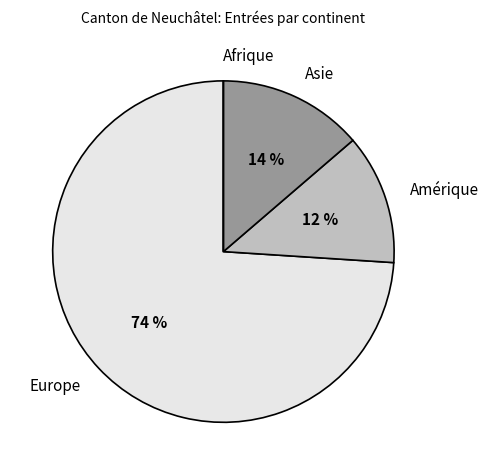

Is it true that Europe is 74% of the pie?

True